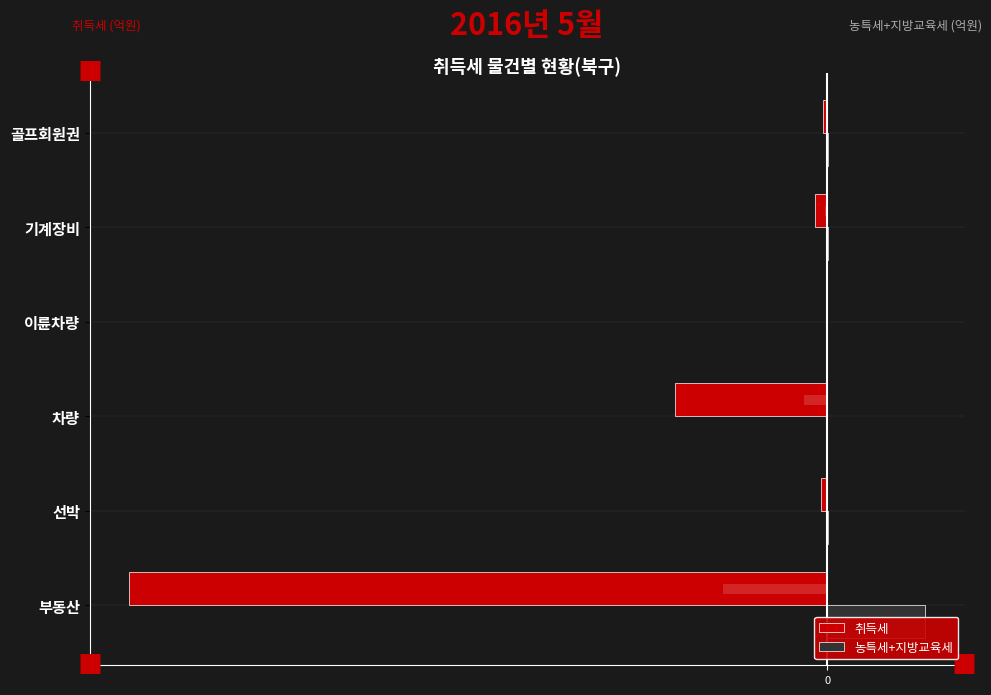

The 취득세 series shows -0.6 at 선박. True or false?

True